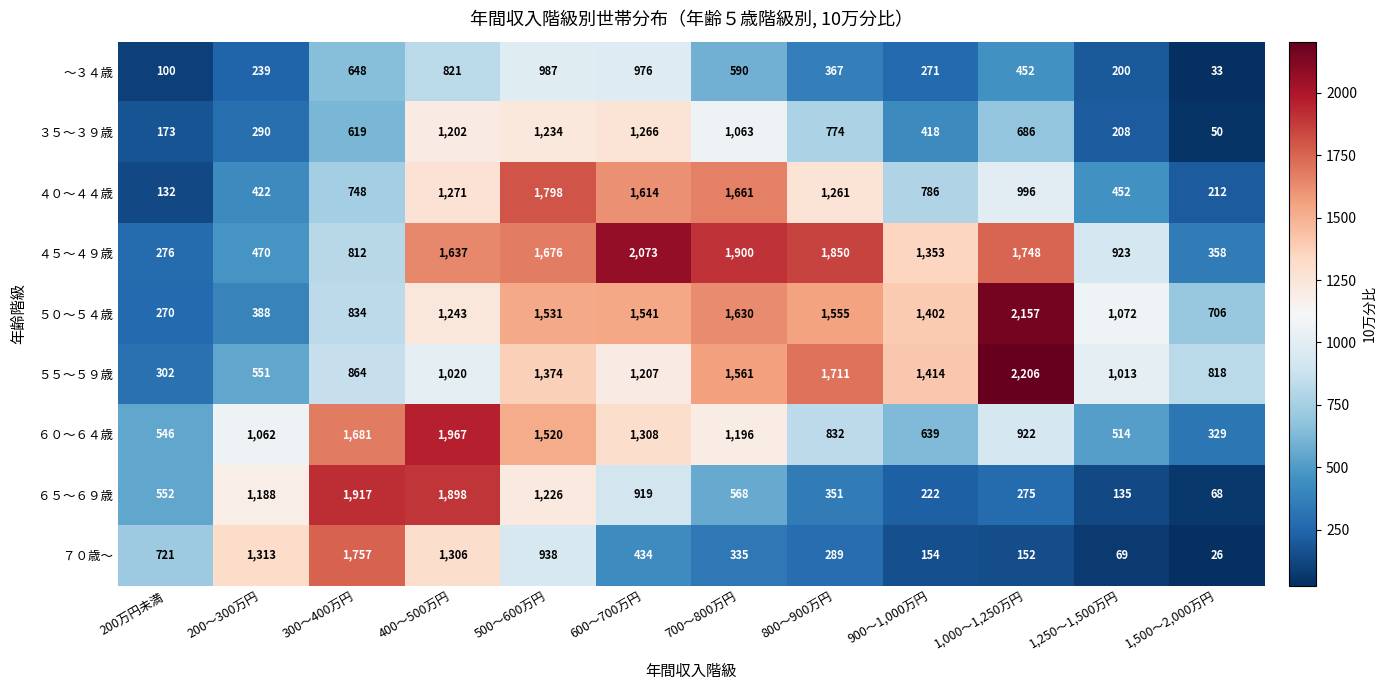

What is the total value across all series at 400～500万円?

12365